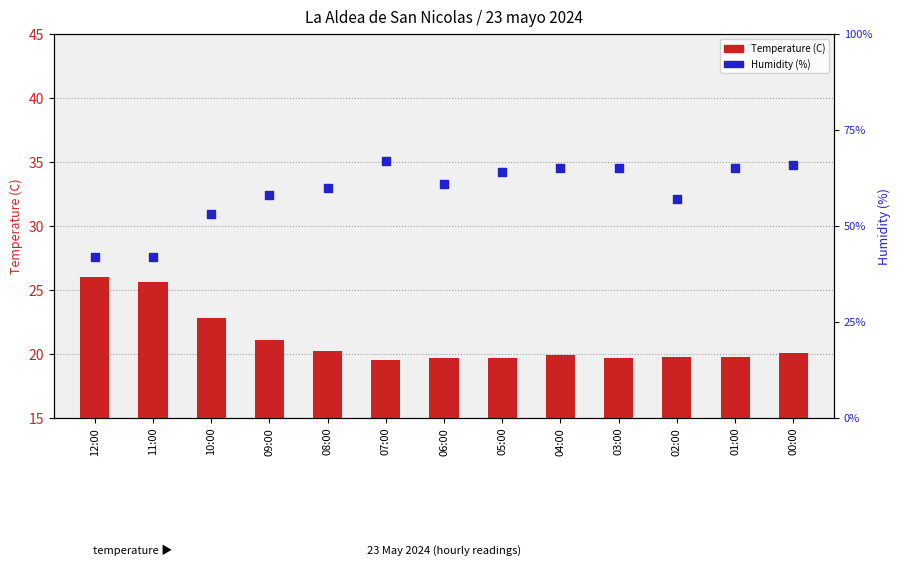

What is the total value across all series at 05:00?

83.7